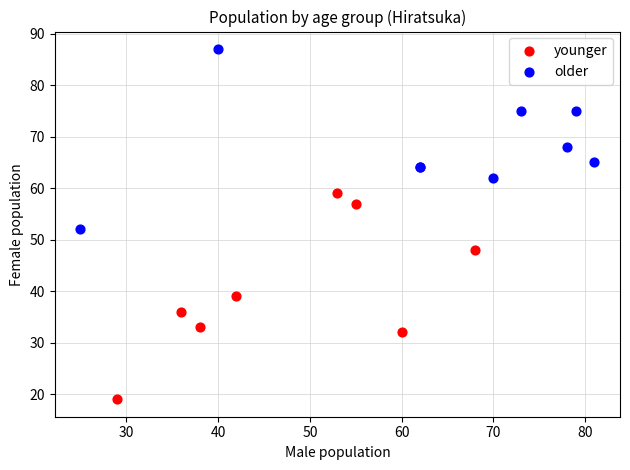

Which series contains the lowest Y value?

younger